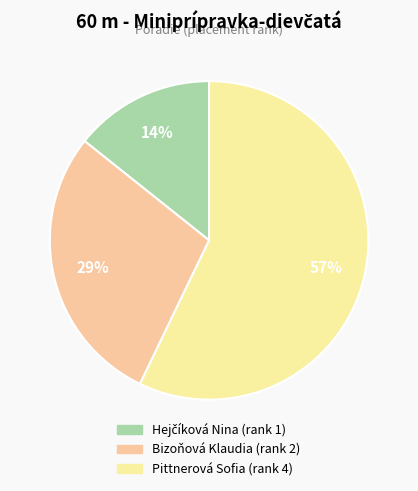

To the nearest percent, what is the average slice percentage?

33%